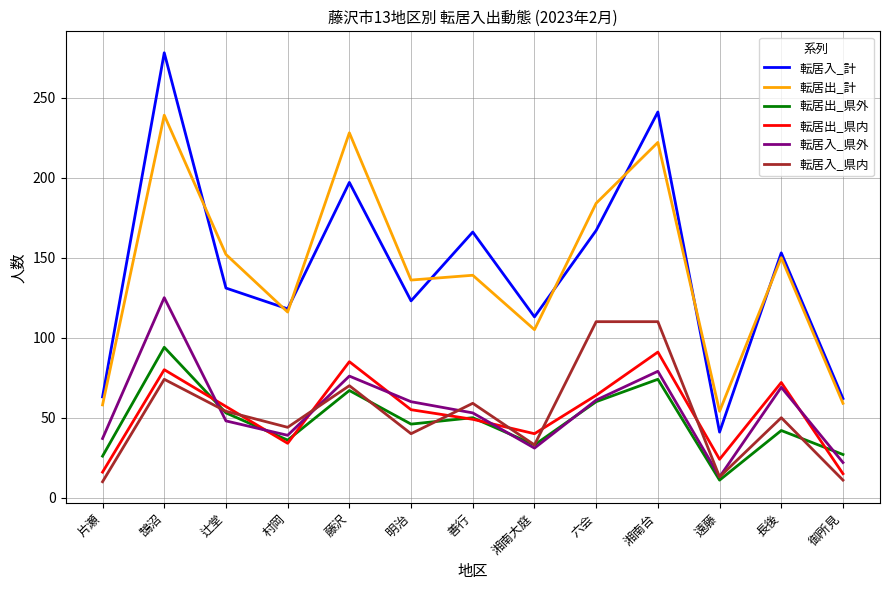

What is the difference between the maximum and minimum values in the 転居入_県外 series?

112